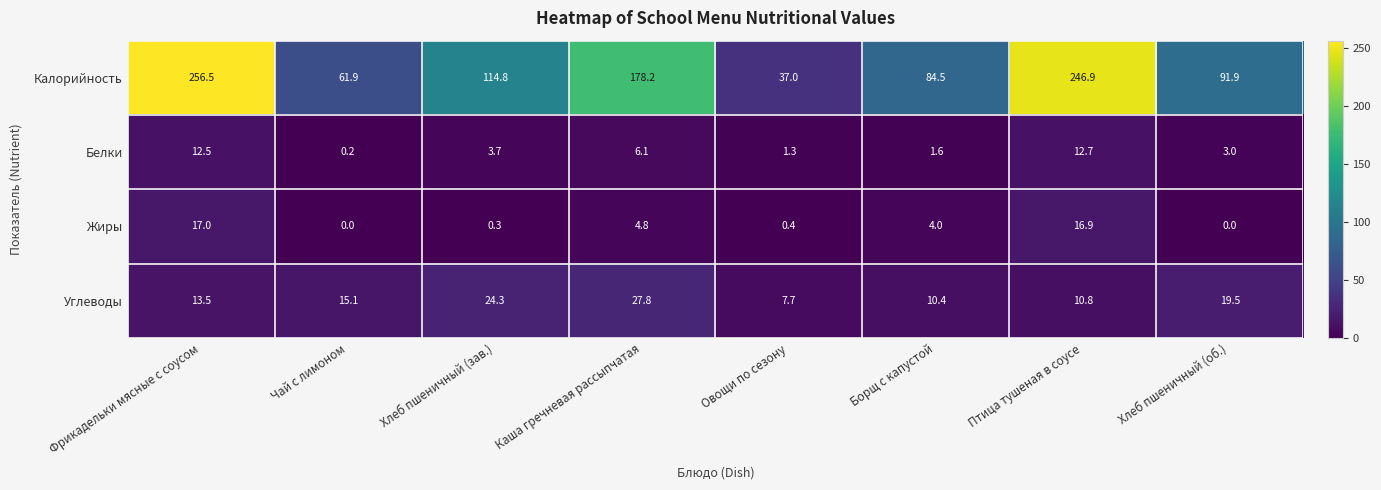

At Птица тушеная в соусе, list the series in order from smallest to largest.

Углеводы, Белки, Жиры, Калорийность